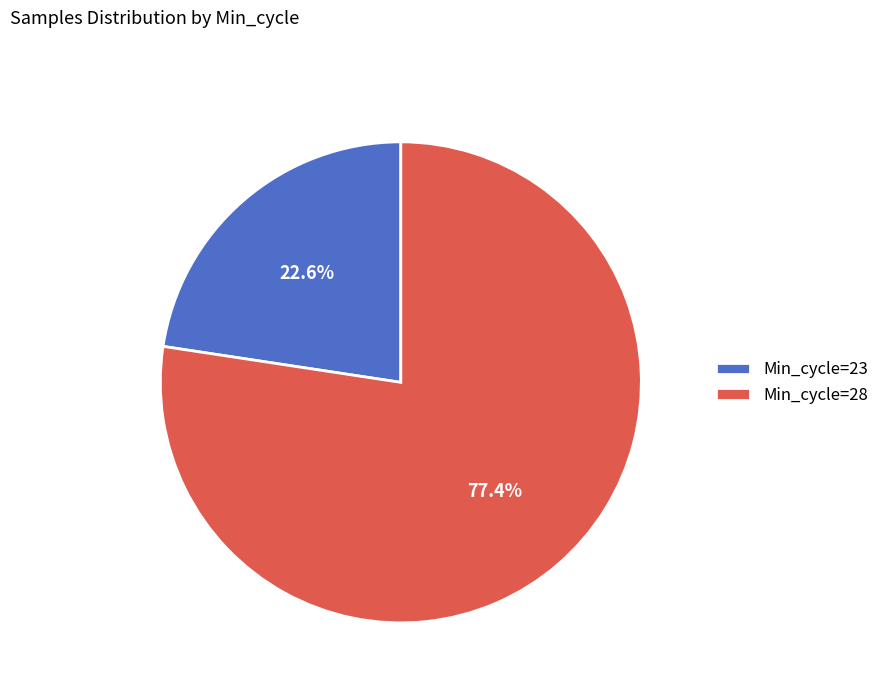

Which slice represents more than half of the pie?

Min_cycle=28